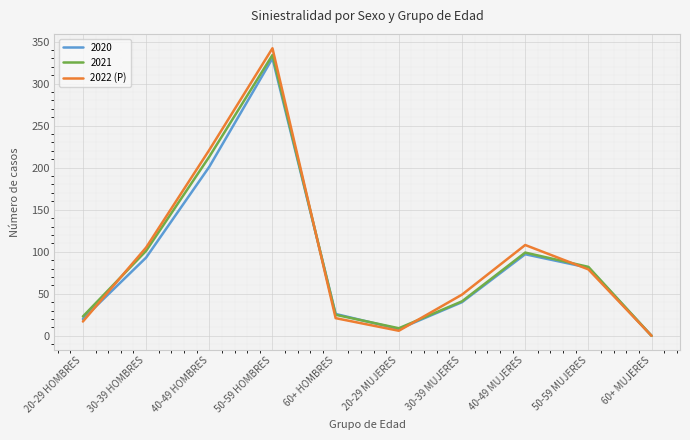

At which category does the chart reach its minimum across all series?

60+ MUJERES